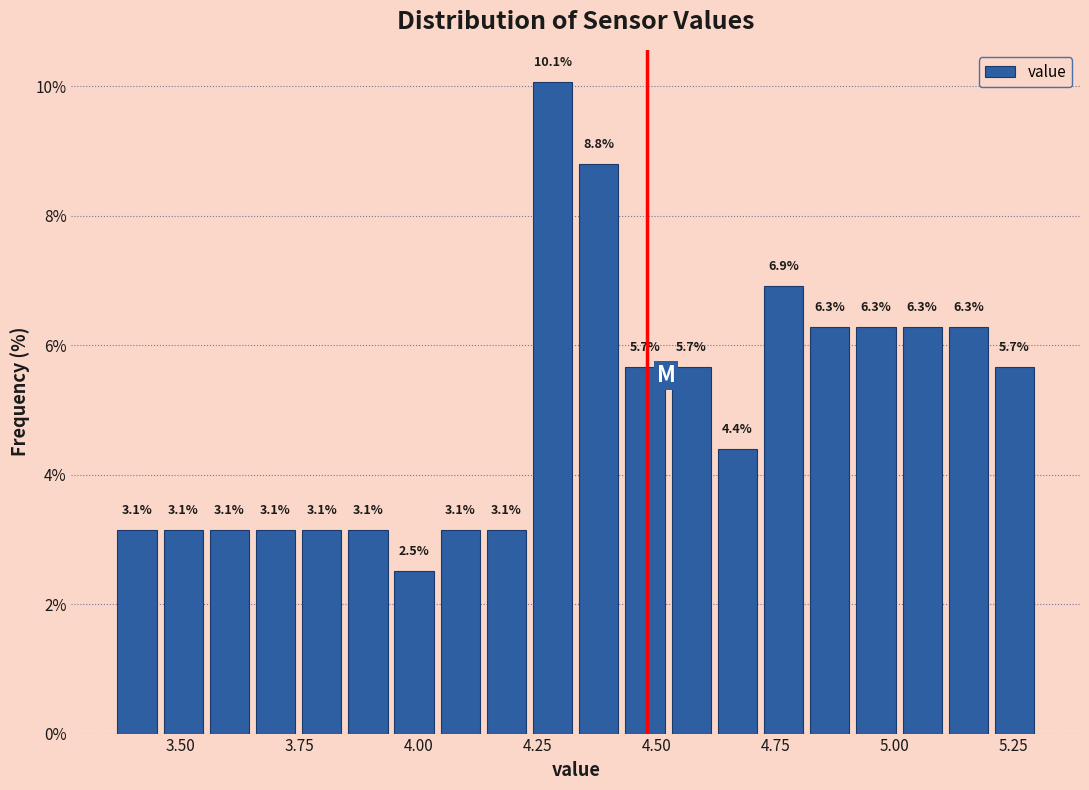

Read against the x-axis, roughly where is the centre of the tallest bar?

4.30